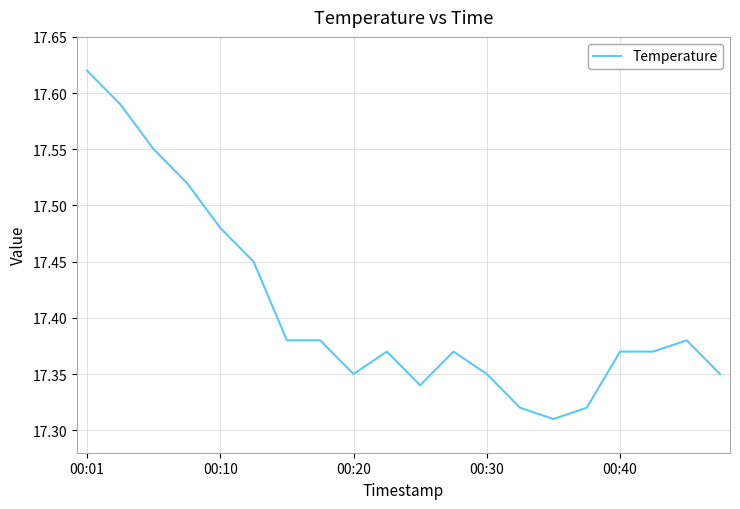

What is the difference between the maximum and minimum values?

0.3